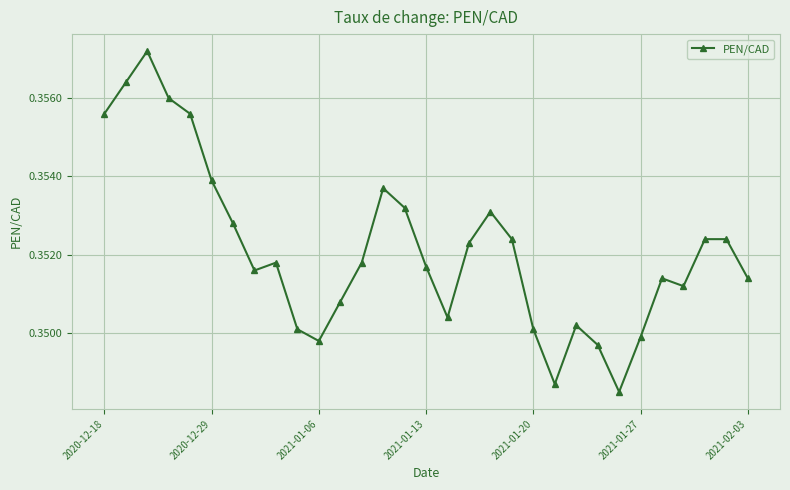

Does the chart display data point markers on the line(s)?

Yes